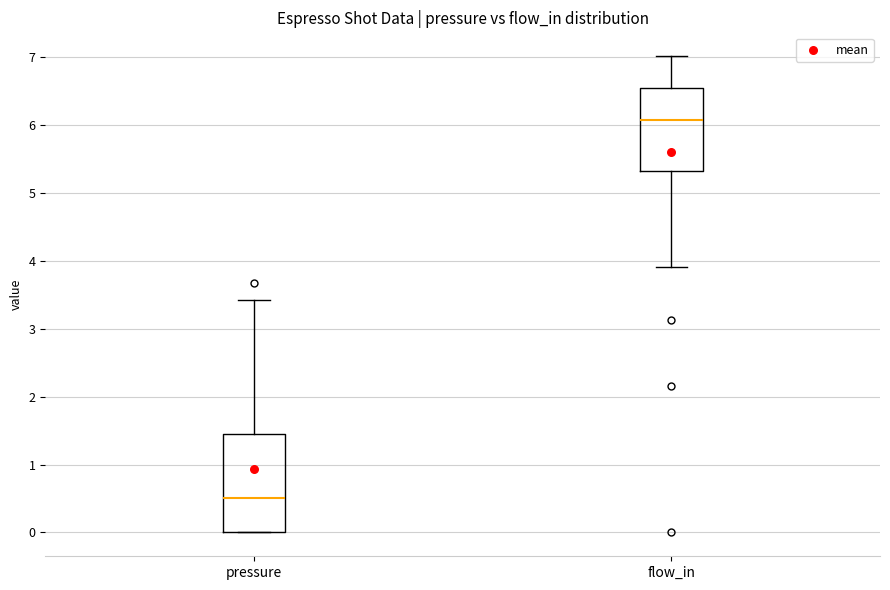

Which box is the tallest, from its lower edge to its upper edge?

pressure